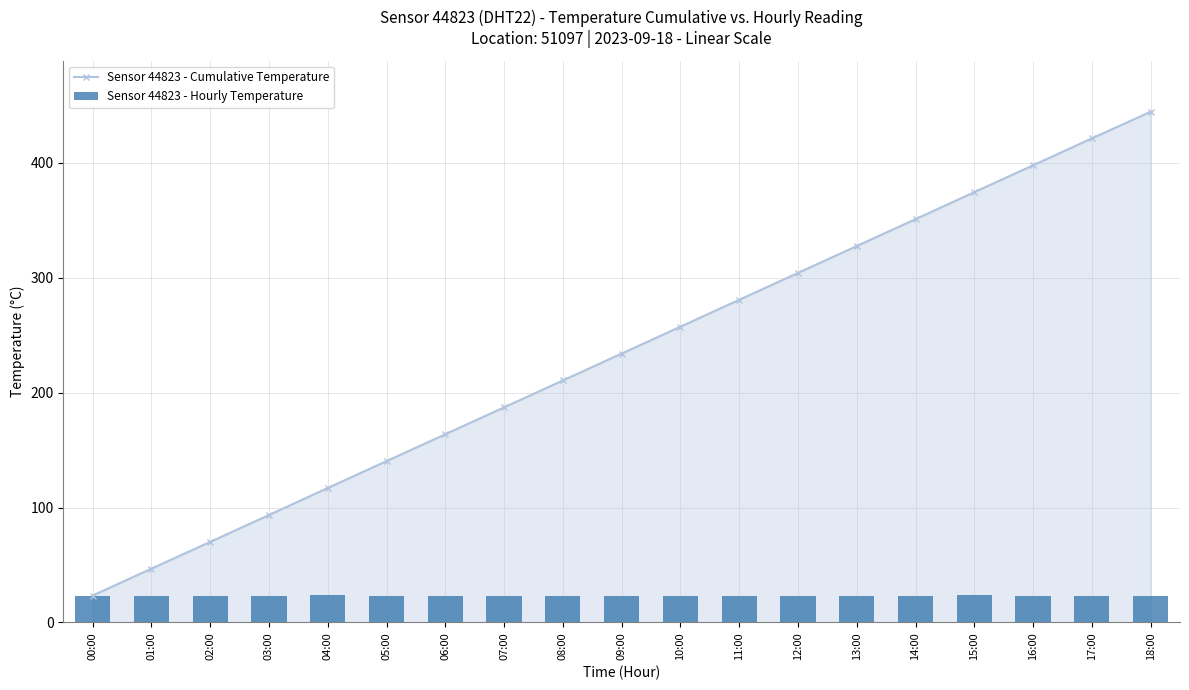

What position from the left is 08:00?

9